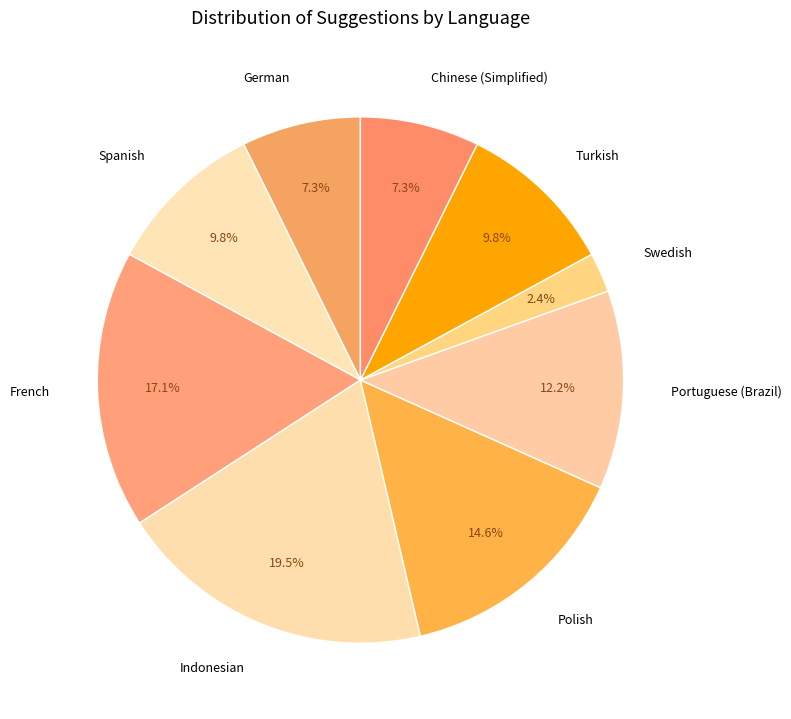

Which slice is the largest?

Indonesian